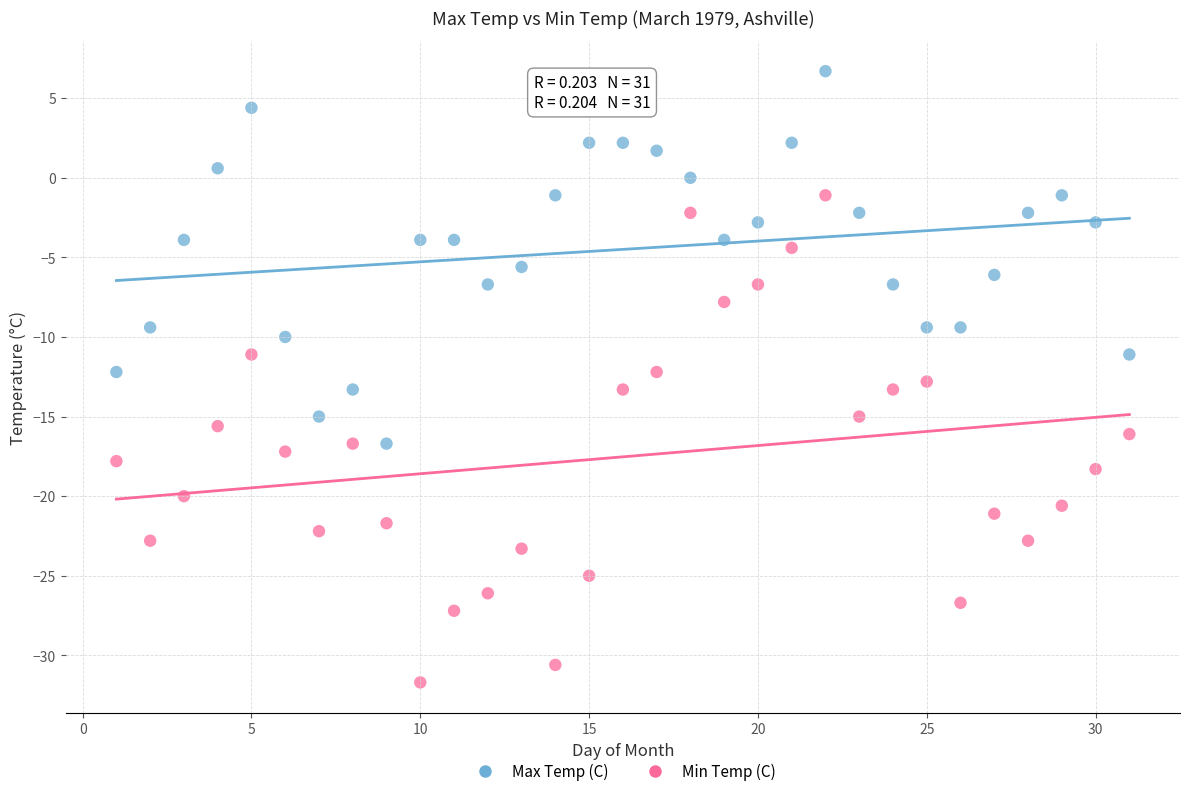

What are all the series names shown in the legend?

Max Temp (C), Min Temp (C)